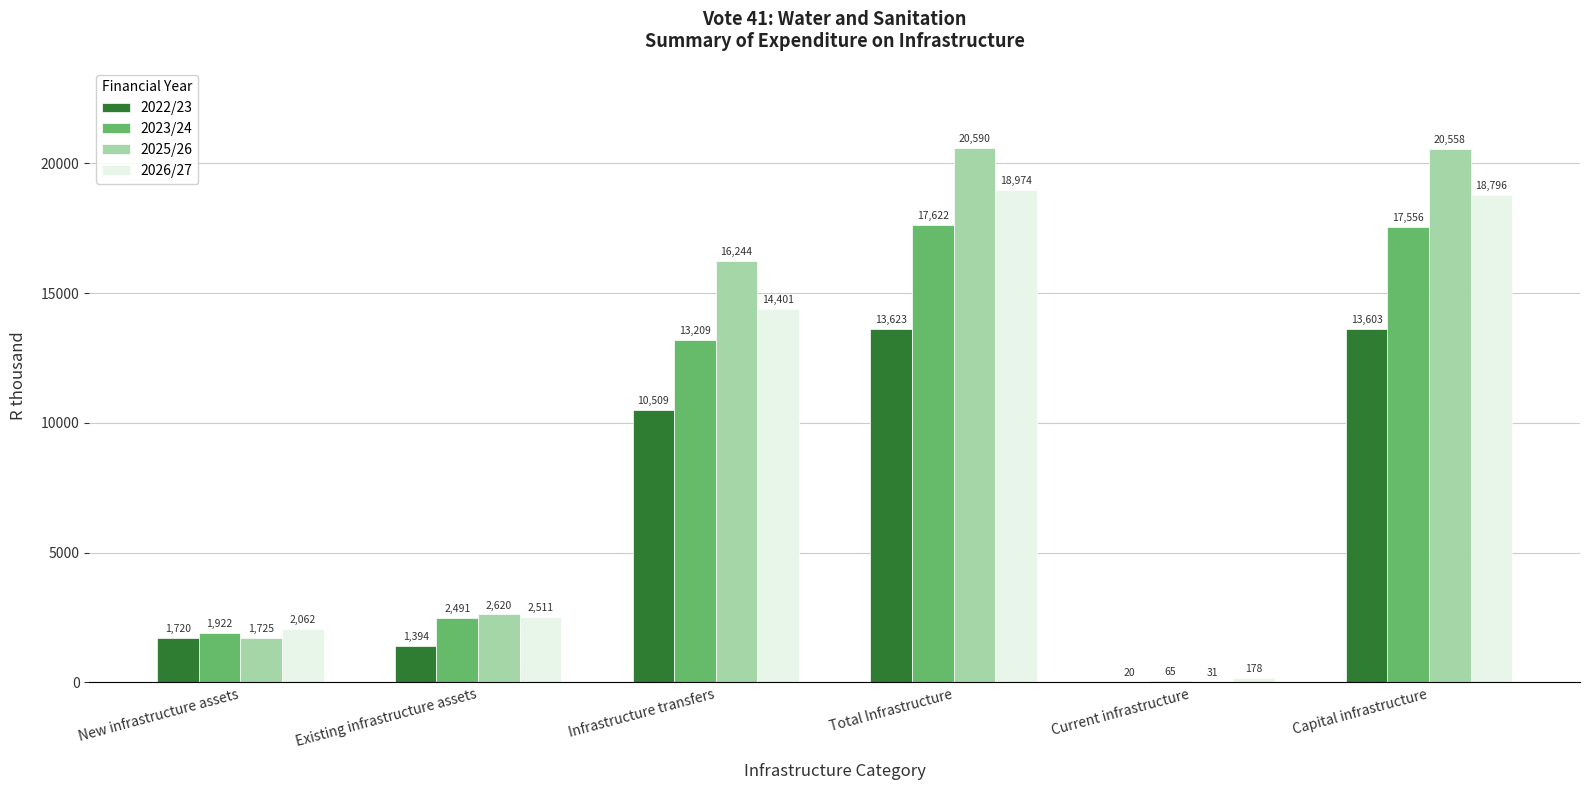

Is the value of 2022/23 at Existing infrastructure assets greater than the value of 2026/27 at Infrastructure transfers?

No